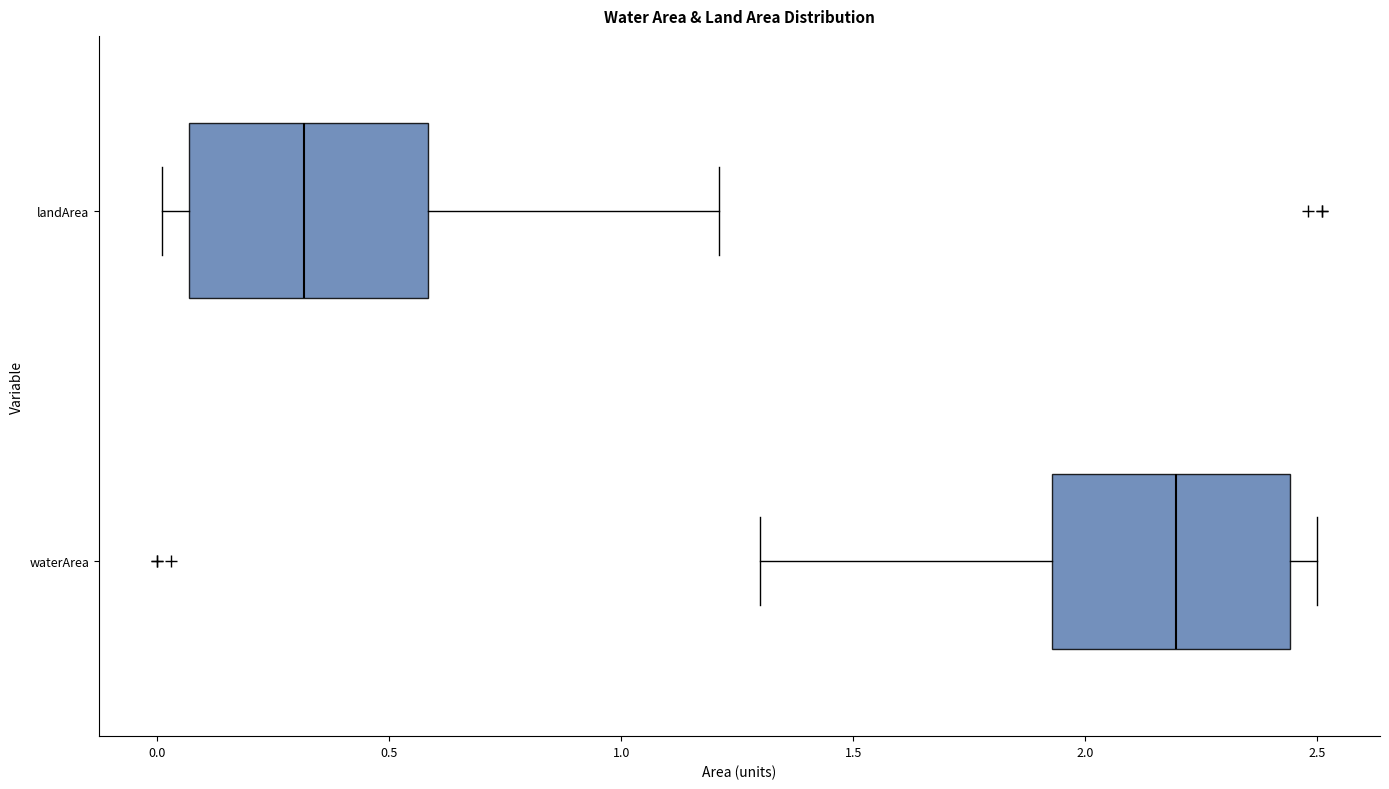

Reading bottom to top, read every box against the x-axis: the position of its median line, the range the box covers, and the ends of its whiskers. The values are not printed on the chart, so give them approximately, as read against the axis.

waterArea: median 2.20, box 1.95 to 2.45, whiskers 1.30 to 2.50
landArea: median 0.30, box 0.05 to 0.60, whiskers 0.00 to 1.20